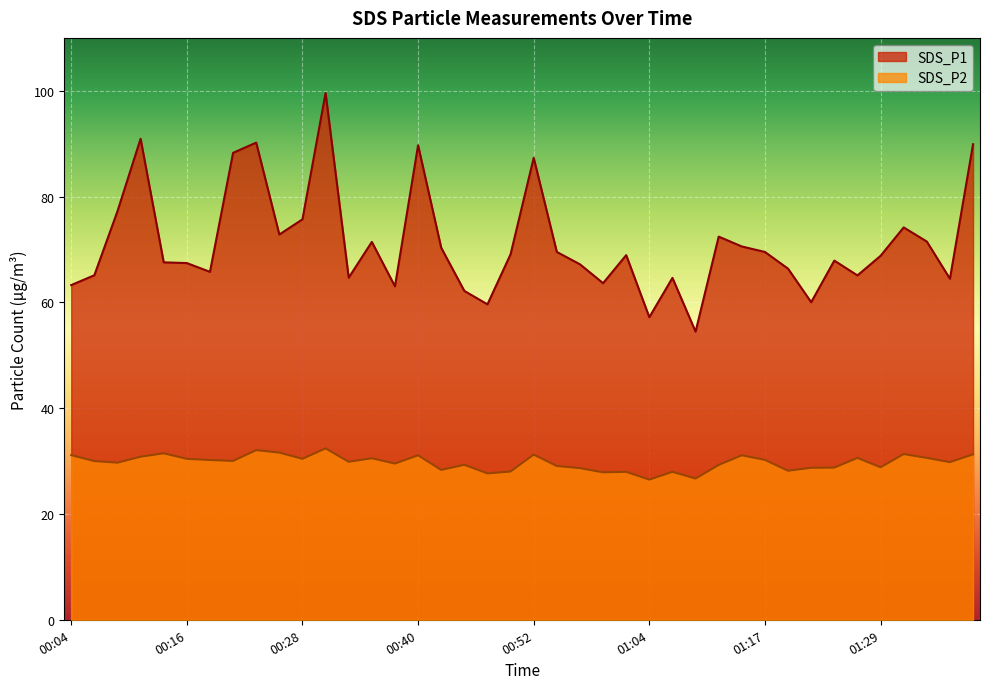

What is the average value of the SDS_P2 series?

29.7